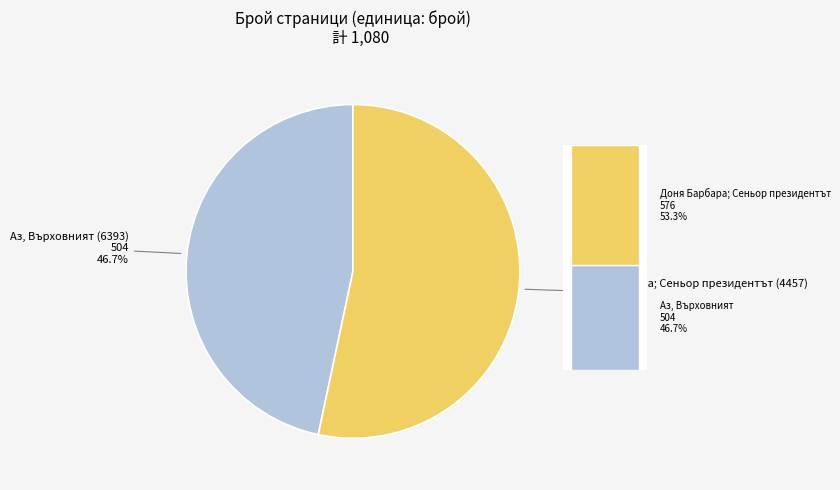

Count the number of slices in the pie.

2